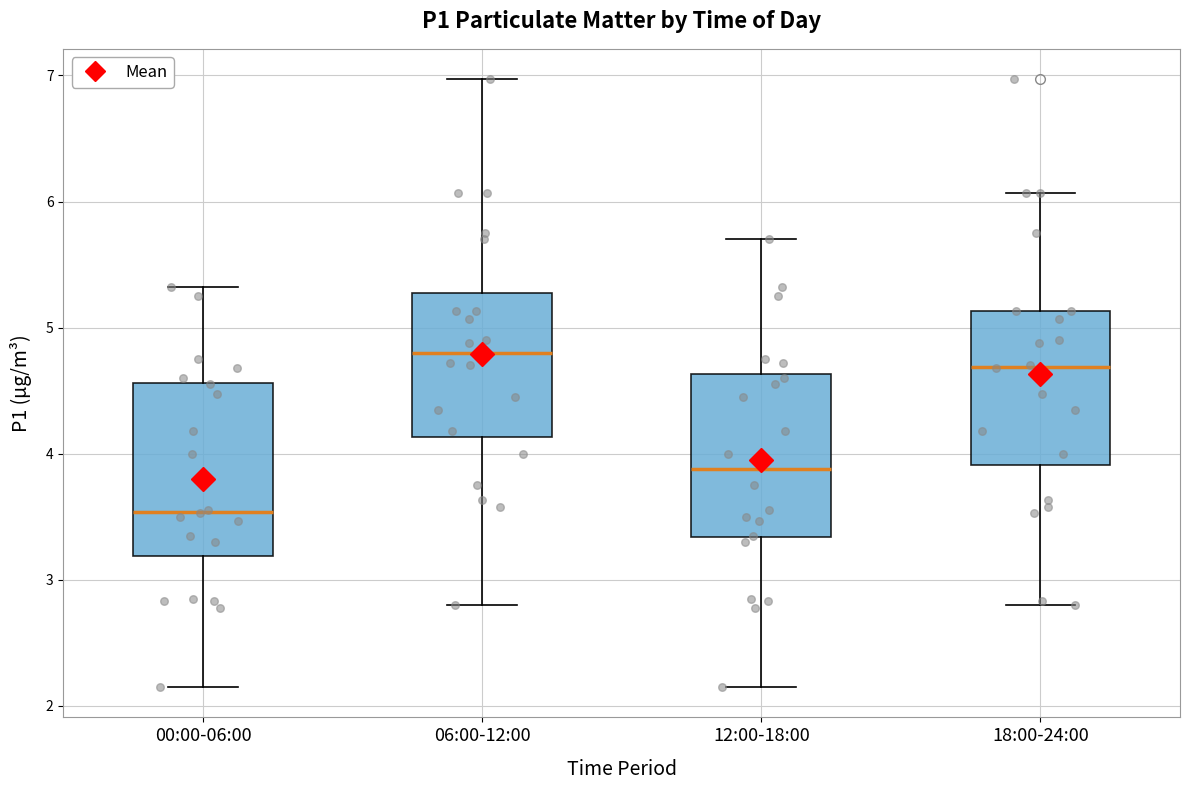

Where does the median line of the box for 06:00-12:00 sit on the y-axis? The values are not printed on the chart, so give them approximately, as read against the axis.

4.8